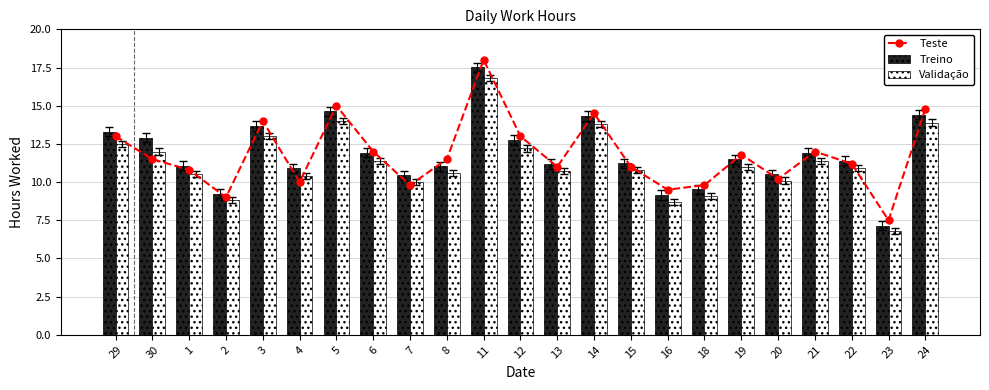

Between 12 and 13, which series saw the biggest shift?

Teste